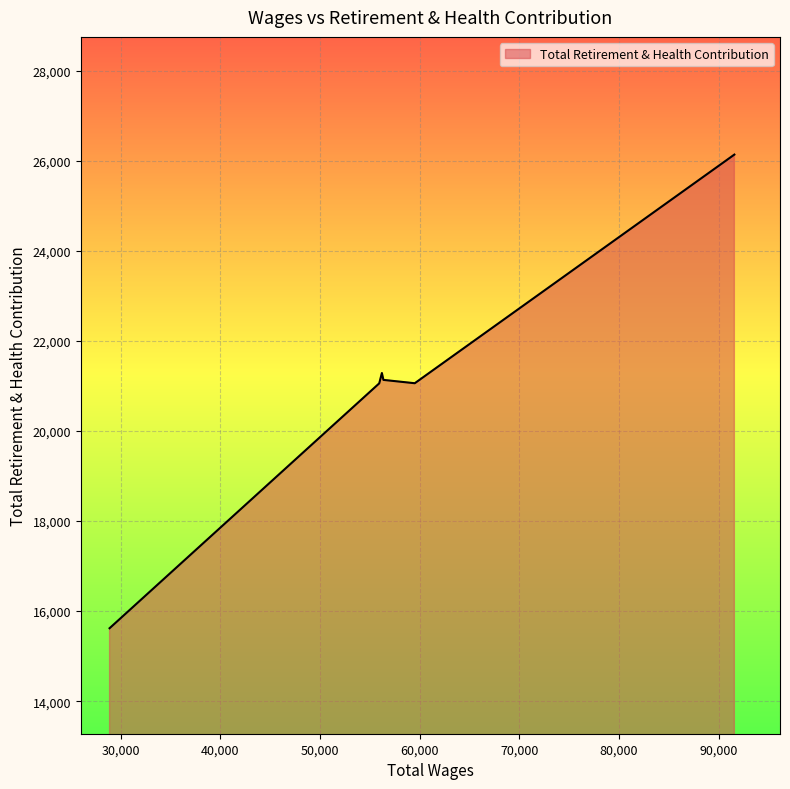

What is the difference between the maximum and minimum values?

10519